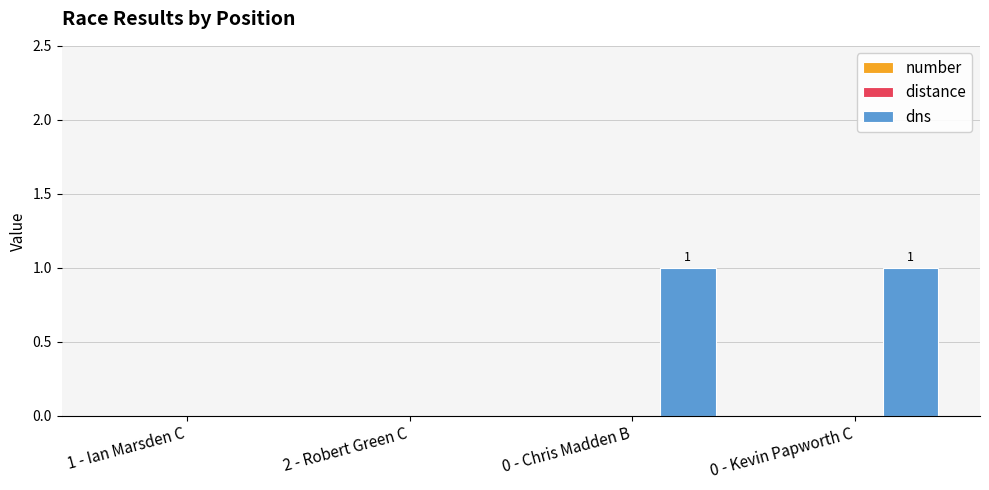

How many values are between 0 and 1?

4